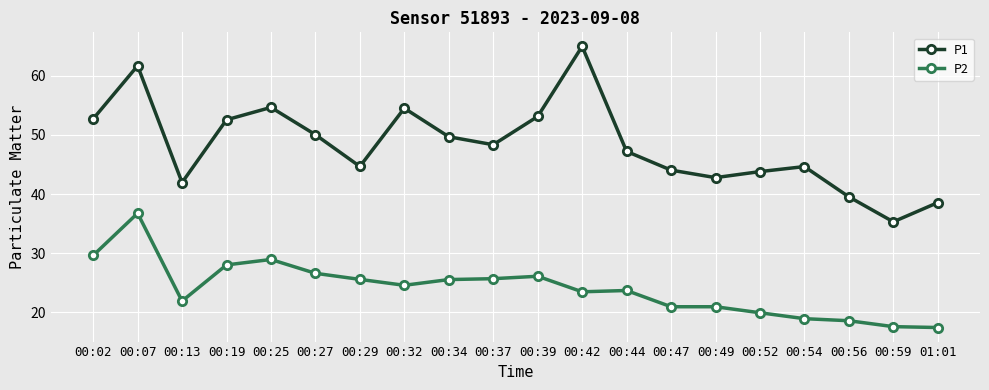

How many series are shown in this chart?

2